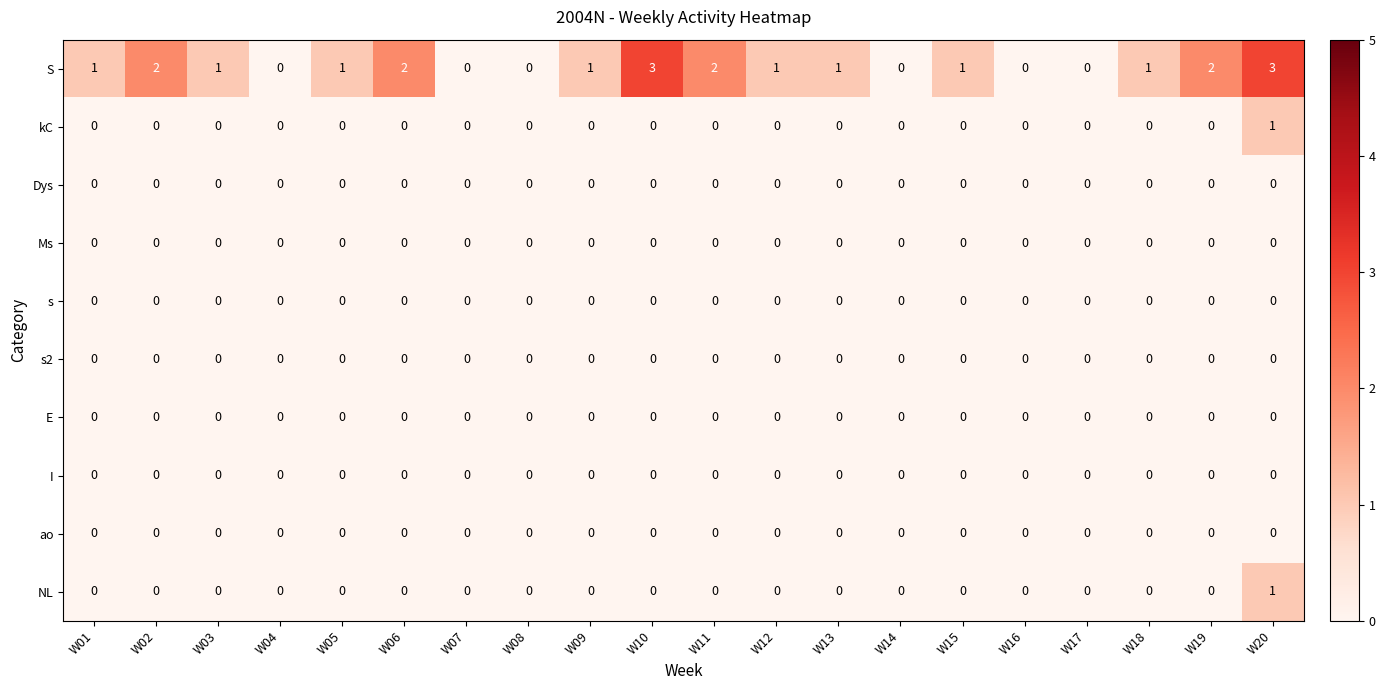

True or false: kC has a value of 1 at W11.

False